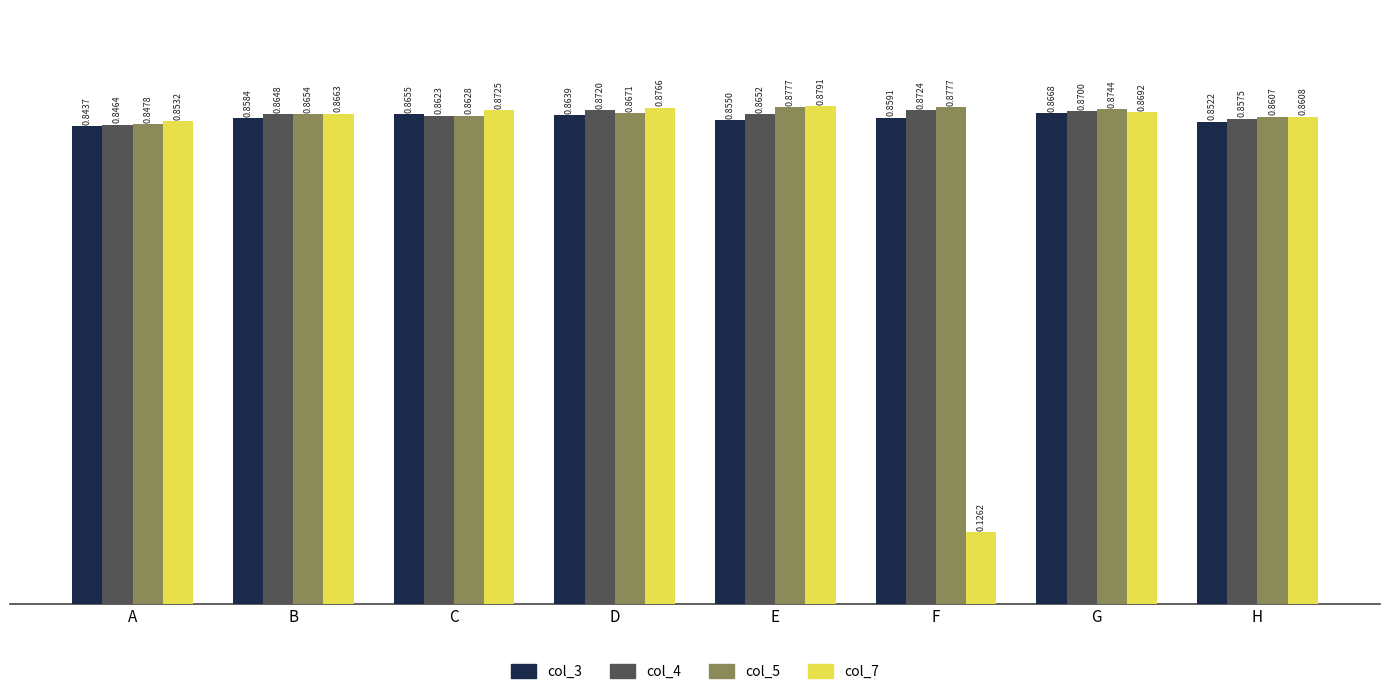

Is the value of col_5 at A greater than the value of col_7 at F?

Yes